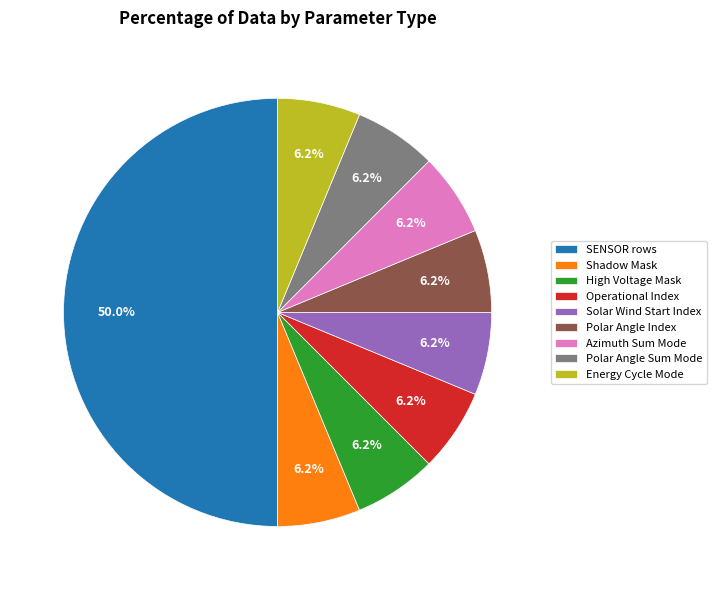

Combined, do Polar Angle Index and Shadow Mask account for over 50%?

No